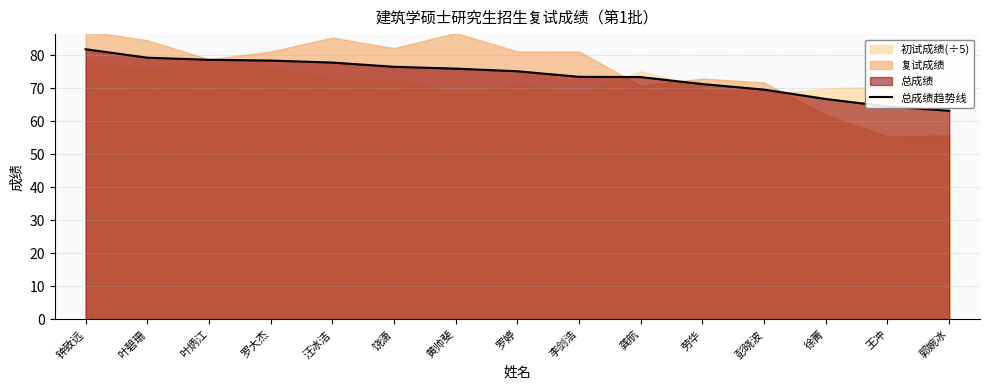

Reading left to right, transcribe all the data shown in this chart.

钟致远=81.9	叶碧珊=79.3	叶炳江=78.7	罗大杰=78.4	汪冰洁=77.8	饶潇=76.6	黄帅斐=76.0	罗婷=75.2	李剑浩=73.5	龚航=73.4	劳华=71.3	彭晓波=69.6	徐菁=66.8	王冲=64.5	郭婉冰=63.2